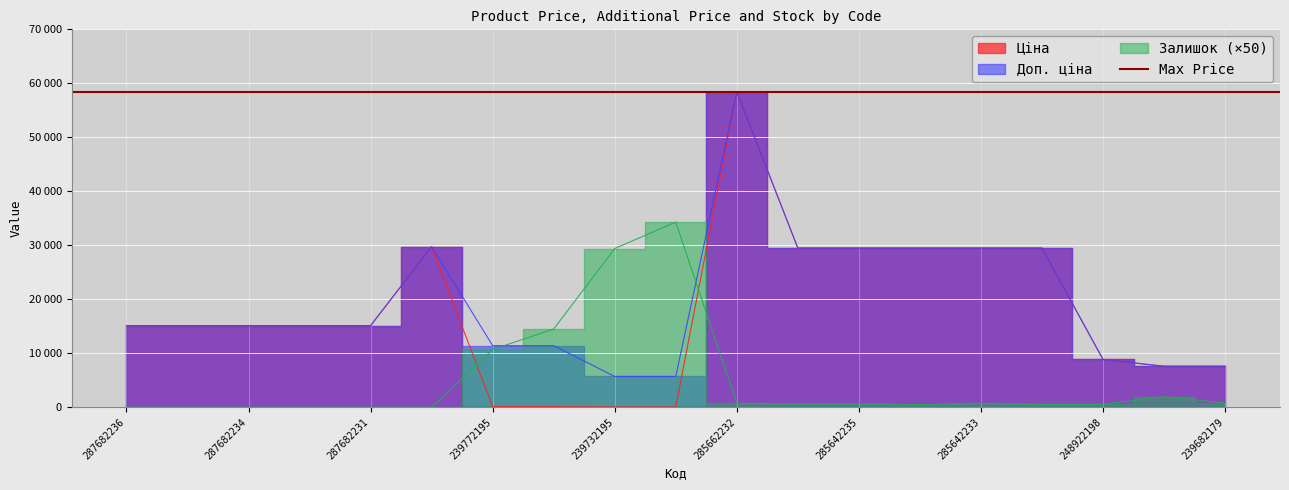

Which series has the largest range (max minus min)?

Ціна